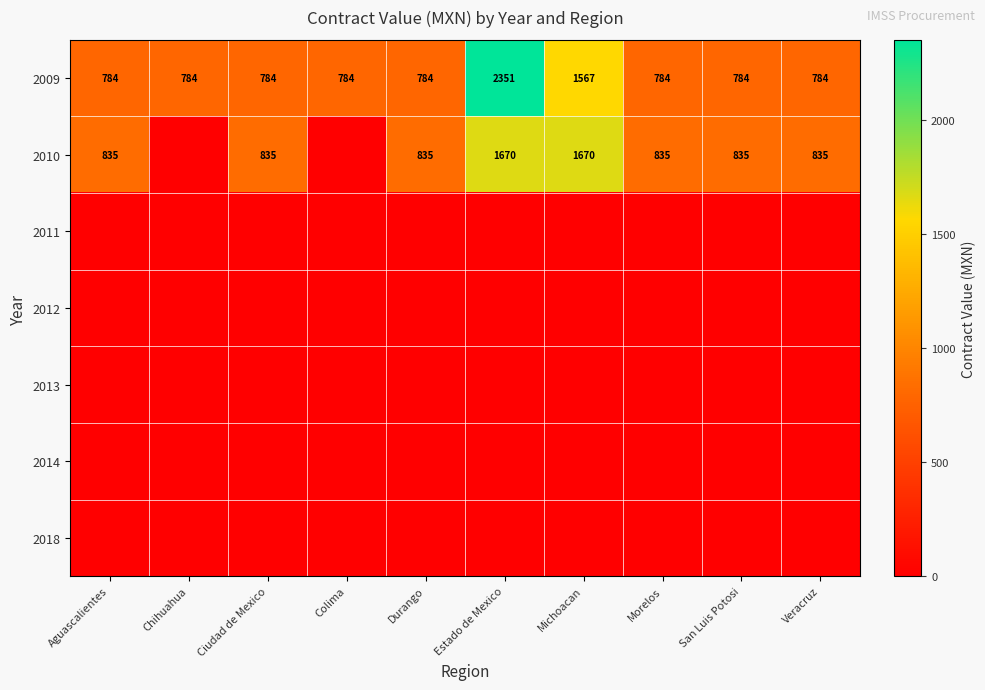

What is the difference between the 2010 values at Estado de Mexico and San Luis Potosi?

835